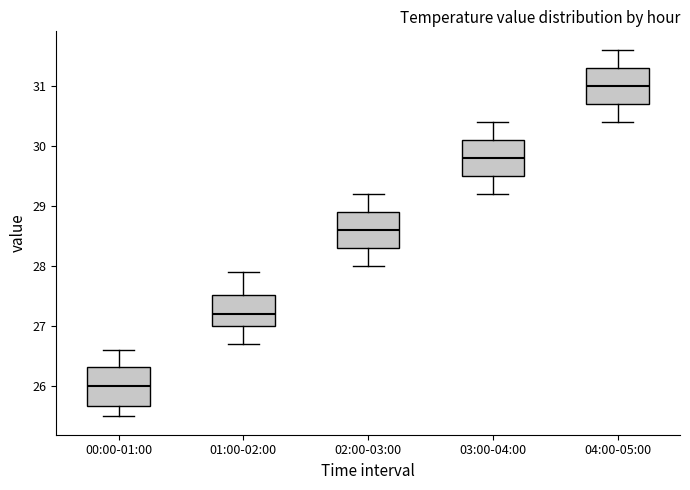

Which box has the highest median line?

04:00-05:00